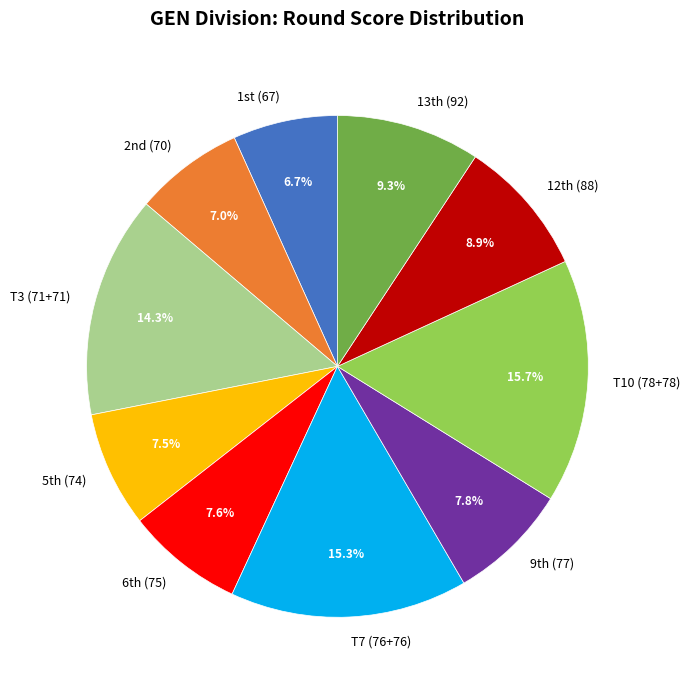

Does any single category account for the majority?

No